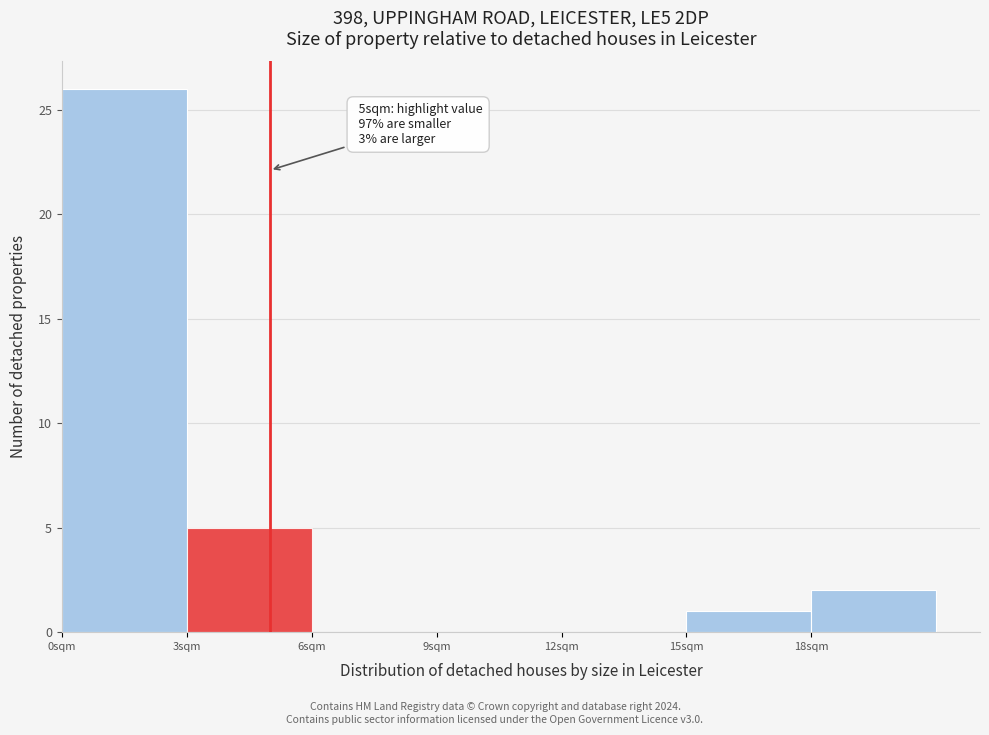

Which range on the x-axis has the tallest bar?

0 to 3